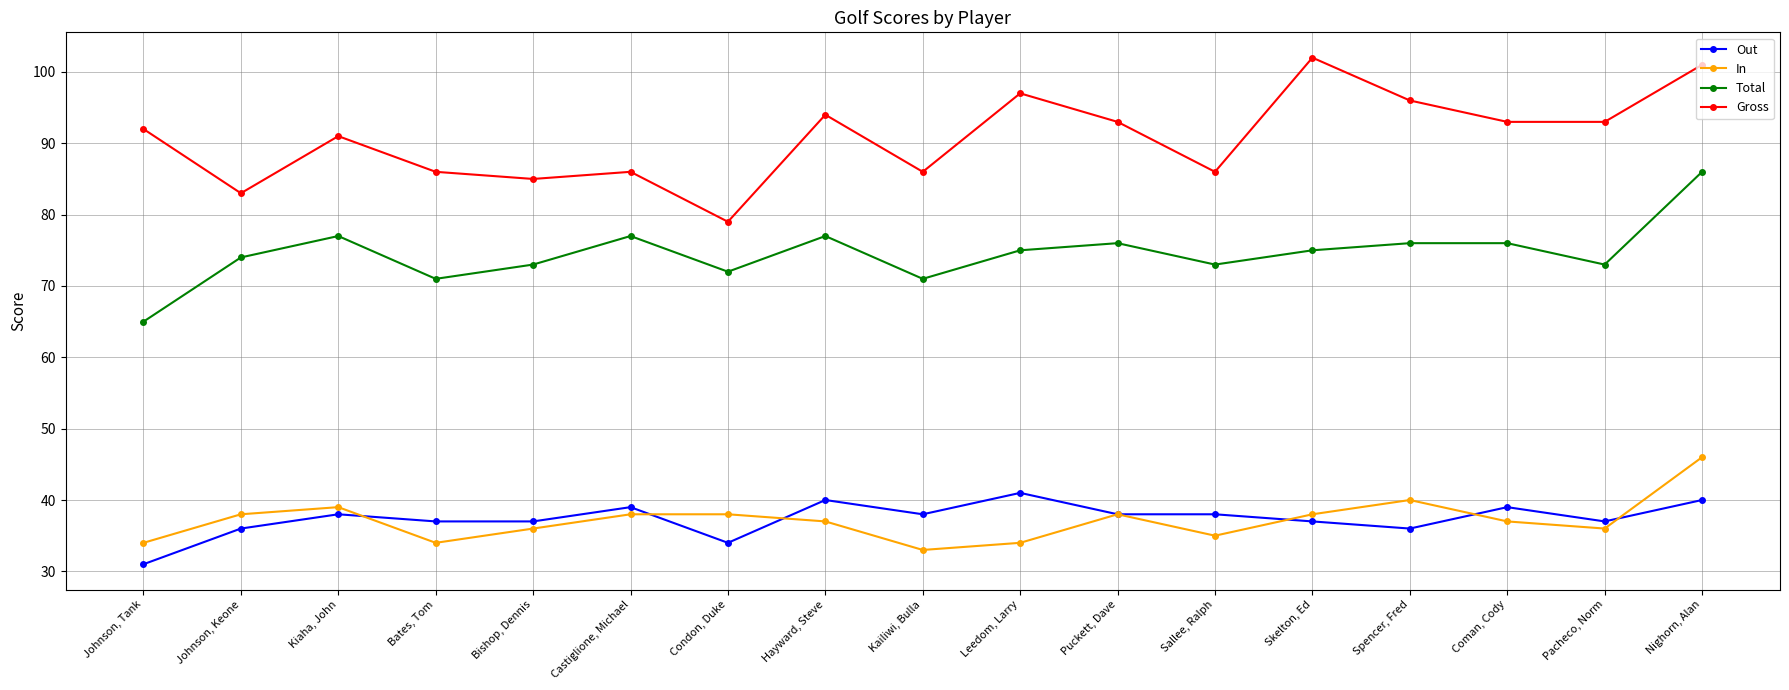

What value does the Total series have at Sallee, Ralph, to the nearest 10?

70